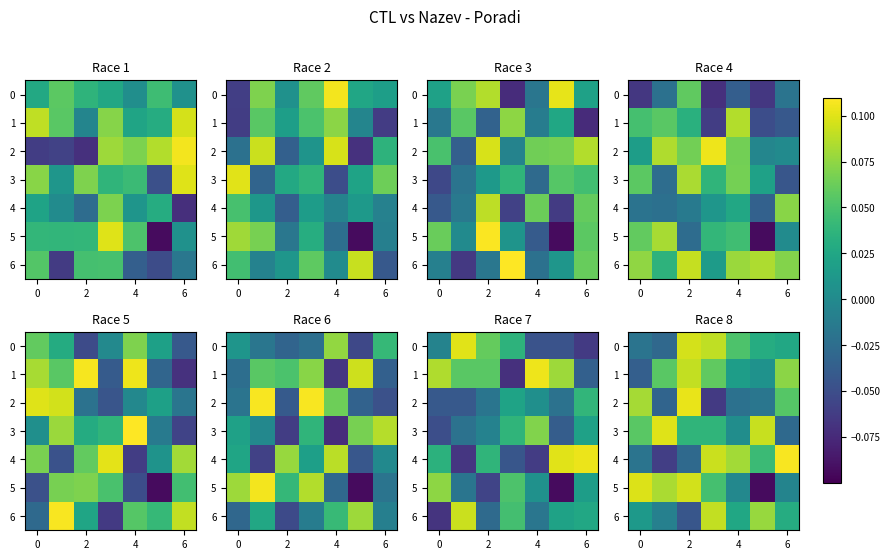

What is the difference between the second highest and minimum values in the 6 series?

0.1